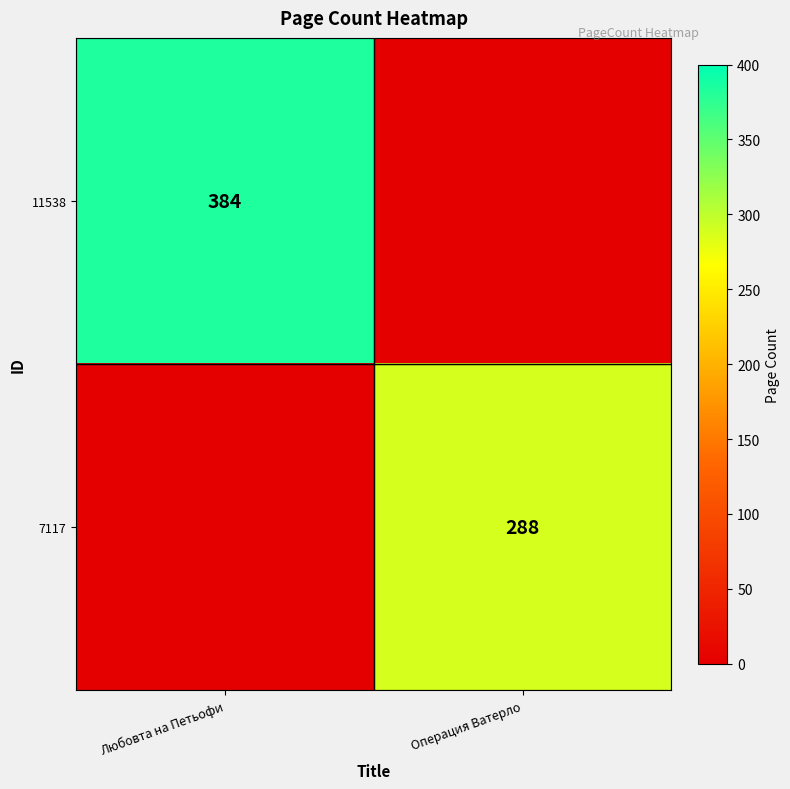

Is the value of 11538 at Любовта на Петьофи greater than the value of 7117 at Операция Ватерло?

Yes